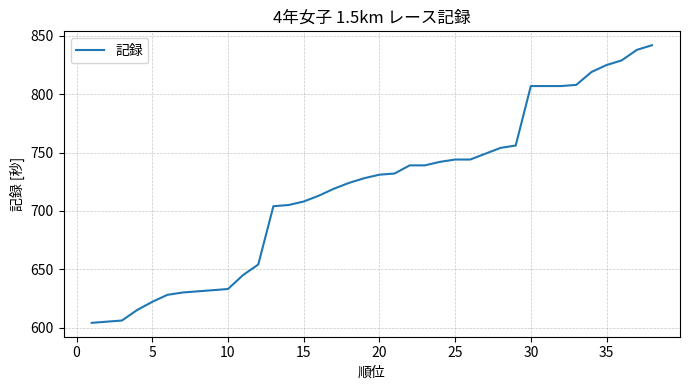

What is the difference between the maximum and minimum values?

238